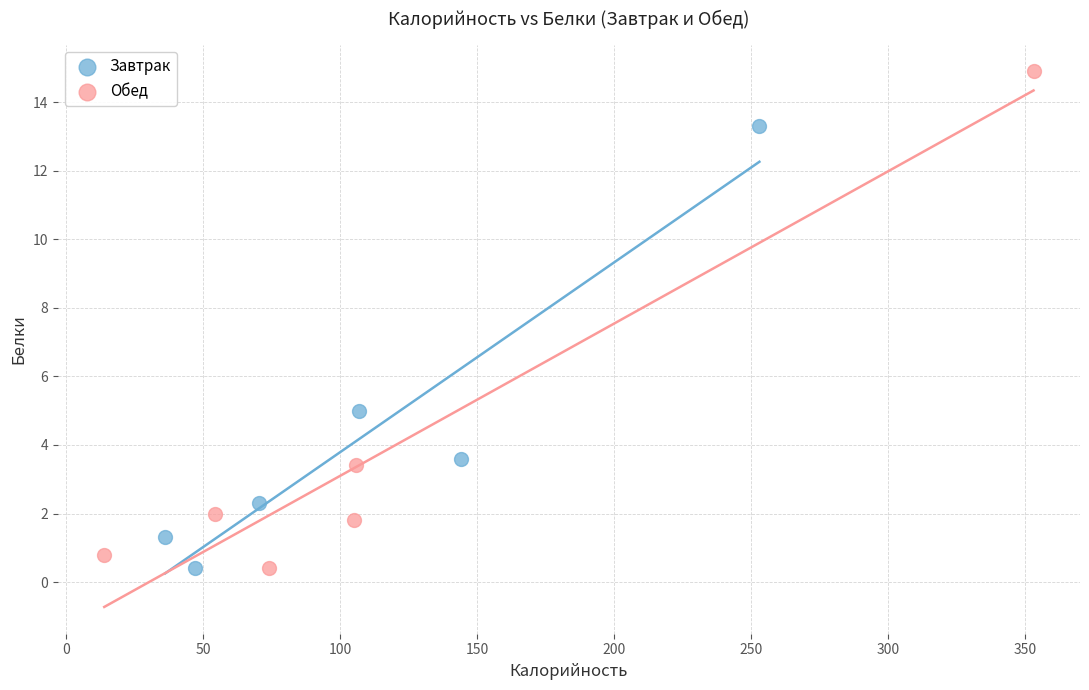

Which series reaches the maximum Y coordinate?

Обед